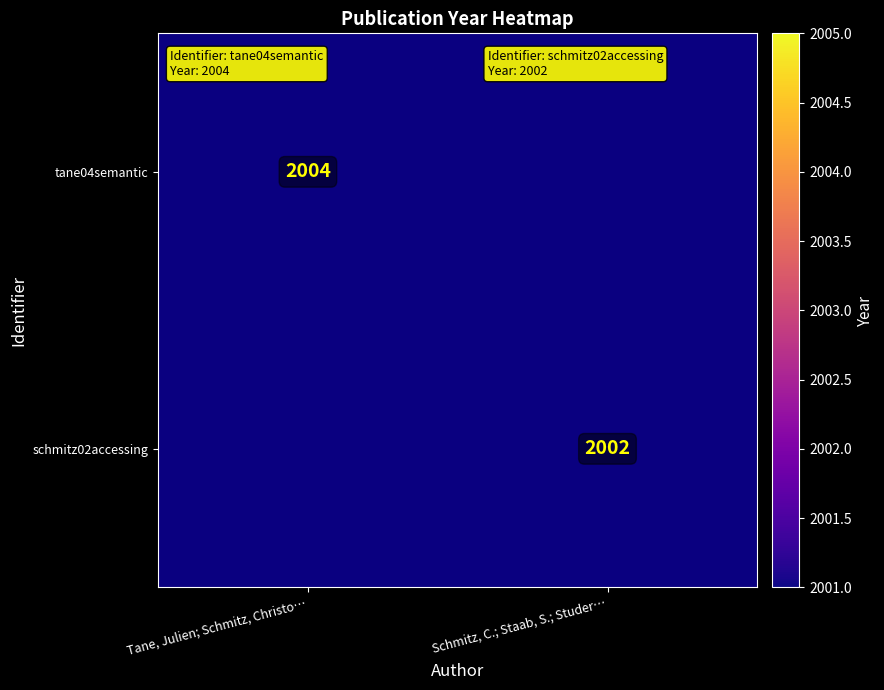

Is the value of schmitz02accessing at Schmitz, C.; Staab, S.; Studer… greater than the value of tane04semantic at Tane, Julien; Schmitz, Christo…?

No